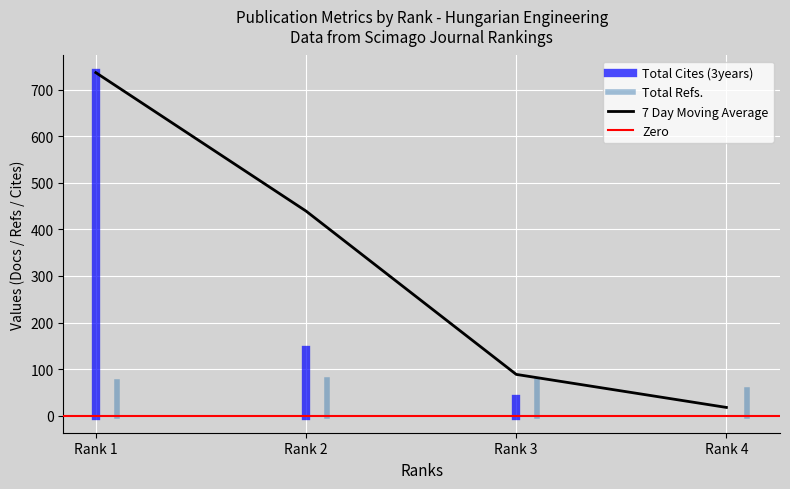

Where is 7 Day Moving Average nearest to the value 377?

Rank 2